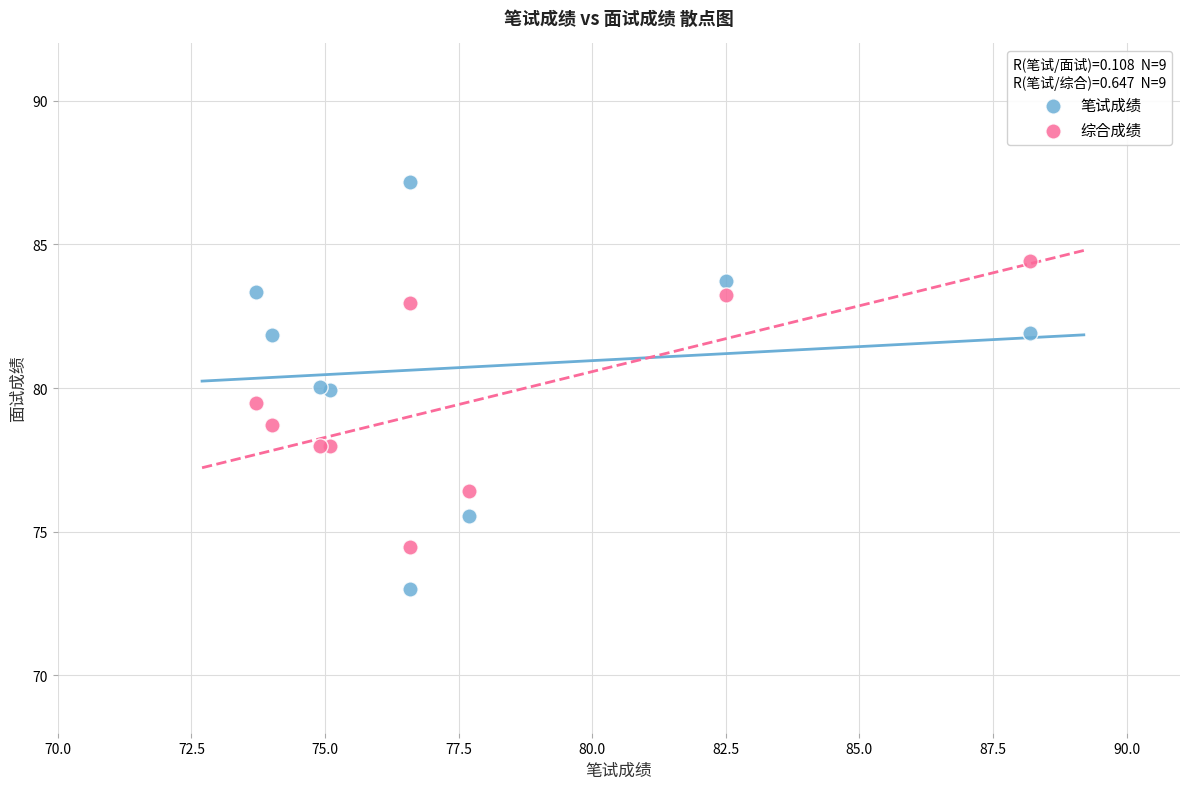

What is the X range (max minus min) for the scatter plot?

14.5